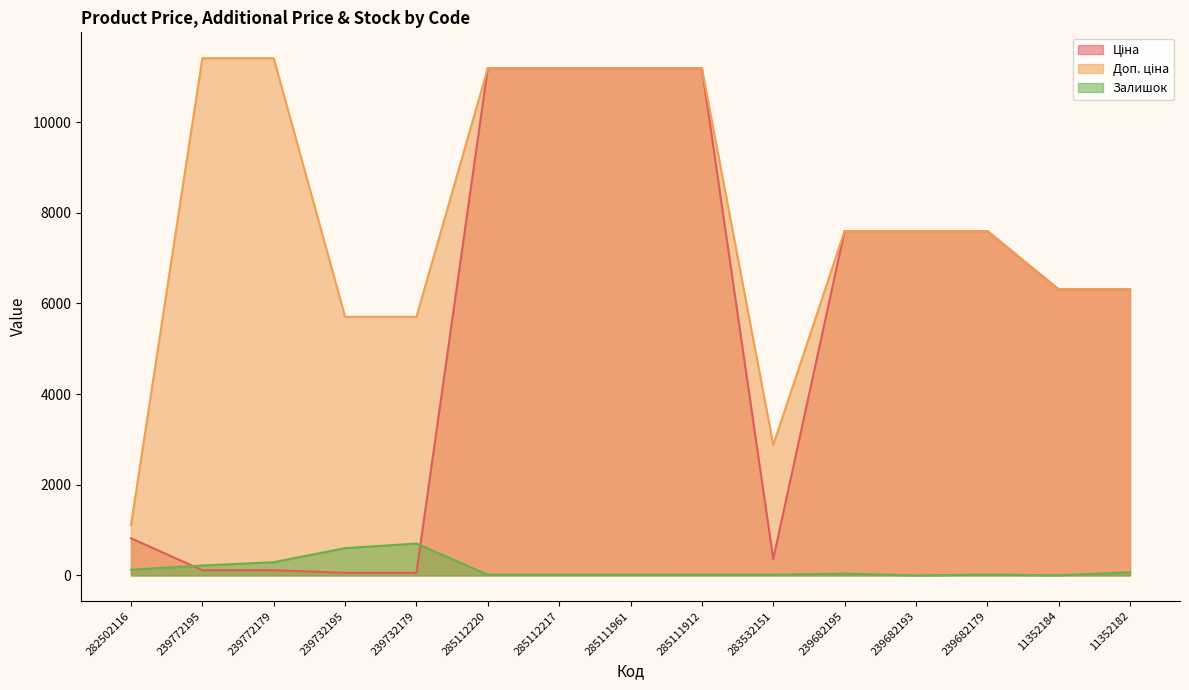

Reading left to right, what are all the values shown in this chart?

Ціна: 282502116=818.5	239772195=114.1	239772179=114.1	239732195=57.0	239732179=57.0	285112220=11188.2	285112217=11188.2	285111961=11188.2	285111912=11188.2	283532151=359.9	239682195=7596.5	239682193=7596.5	239682179=7596.5	11352184=6308.8	11352182=6308.8
Доп. ціна: 282502116=1109.2	239772195=11410.0	239772179=11410.0	239732195=5705.0	239732179=5705.0	285112220=11188.2	285112217=11188.2	285111961=11188.2	285111912=11188.2	283532151=2878.8	239682195=7596.5	239682193=7596.5	239682179=7596.5	11352184=6308.8	11352182=6308.8
Залишок: 282502116=125.0	239772195=218.0	239772179=290.0	239732195=601.0	239732179=702.0	285112220=17.0	285112217=17.0	285111961=17.0	285111912=15.0	283532151=15.0	239682195=39.0	239682193=0.0	239682179=17.0	11352184=2.0	11352182=68.0